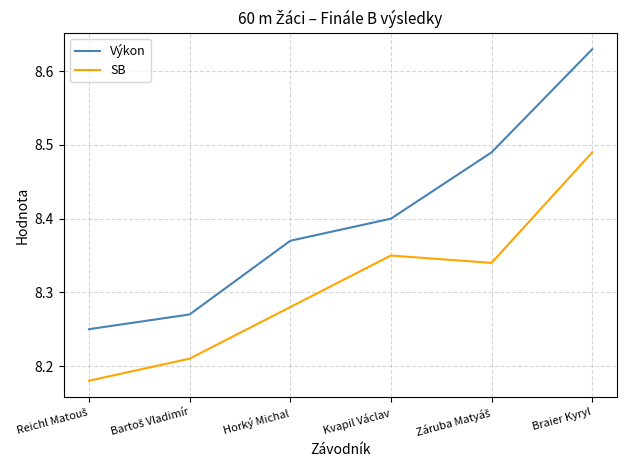

Which series changed the most between Horký Michal and Braier Kyryl?

Výkon